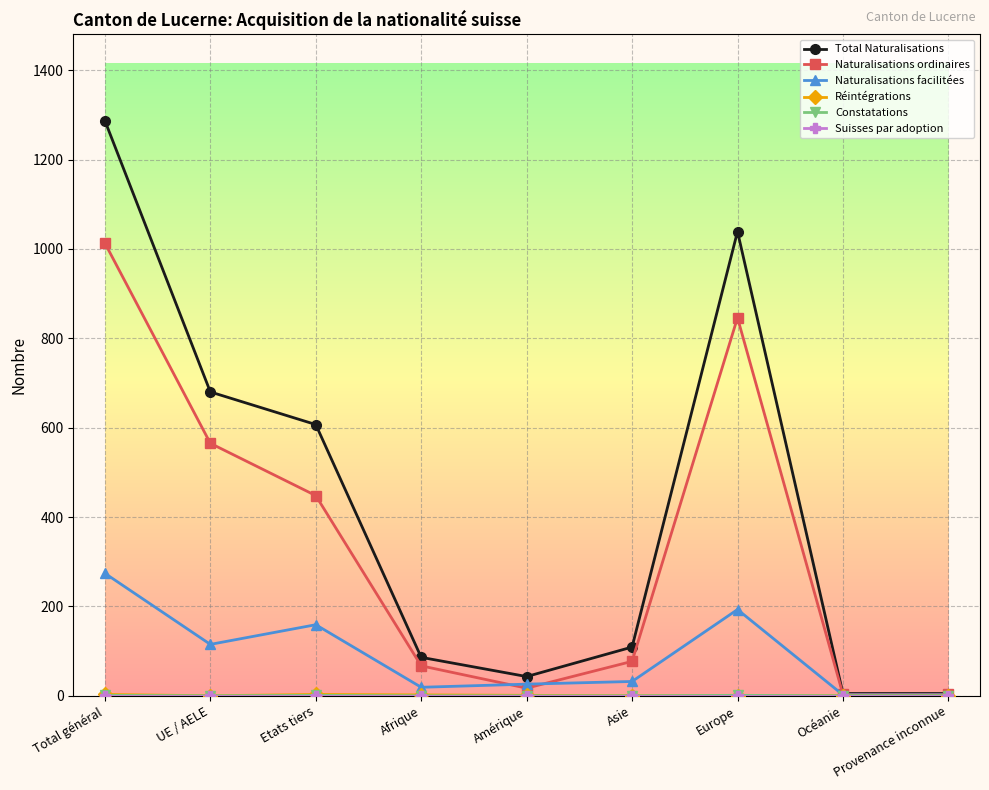

Is this an area chart (filled region under the line)?

No